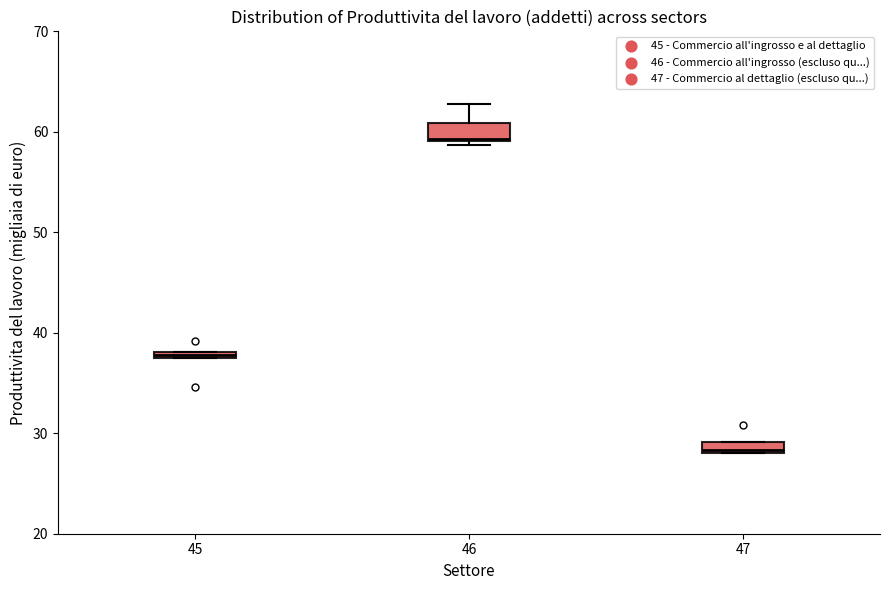

Where does the upper whisker of the box at x = 46 end on the y-axis? The values are not printed on the chart, so give them approximately, as read against the axis.

63